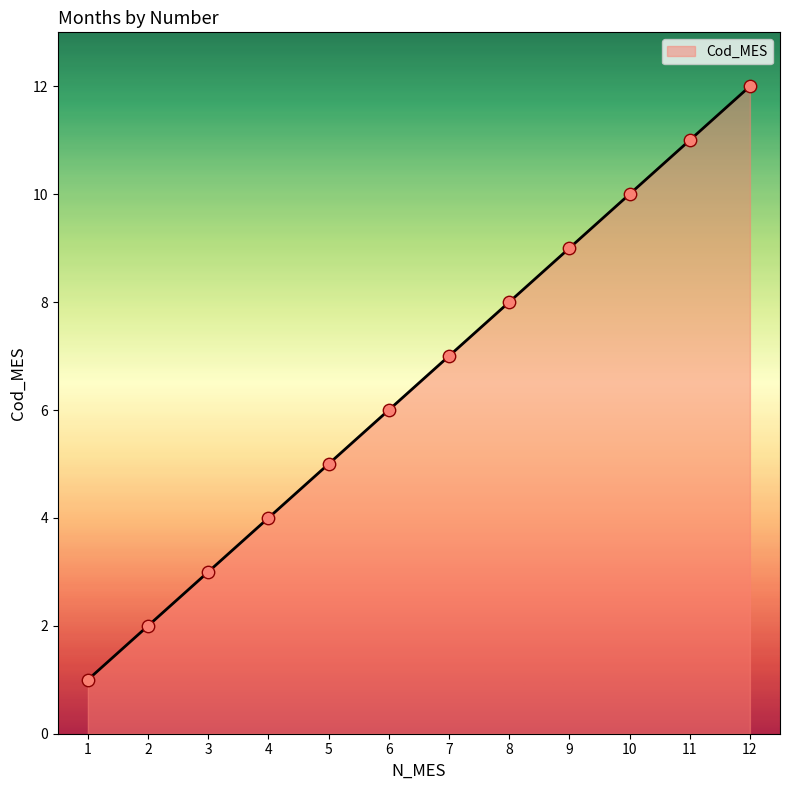

What is the change in value from 2 to 9?

+7